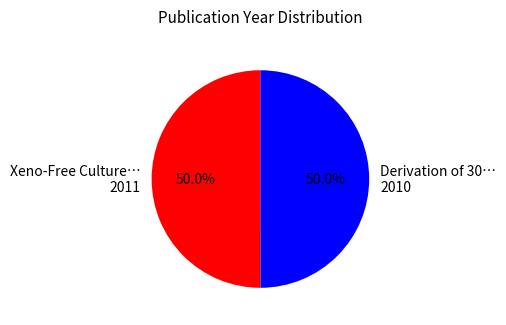

How many segments does this pie chart have?

2